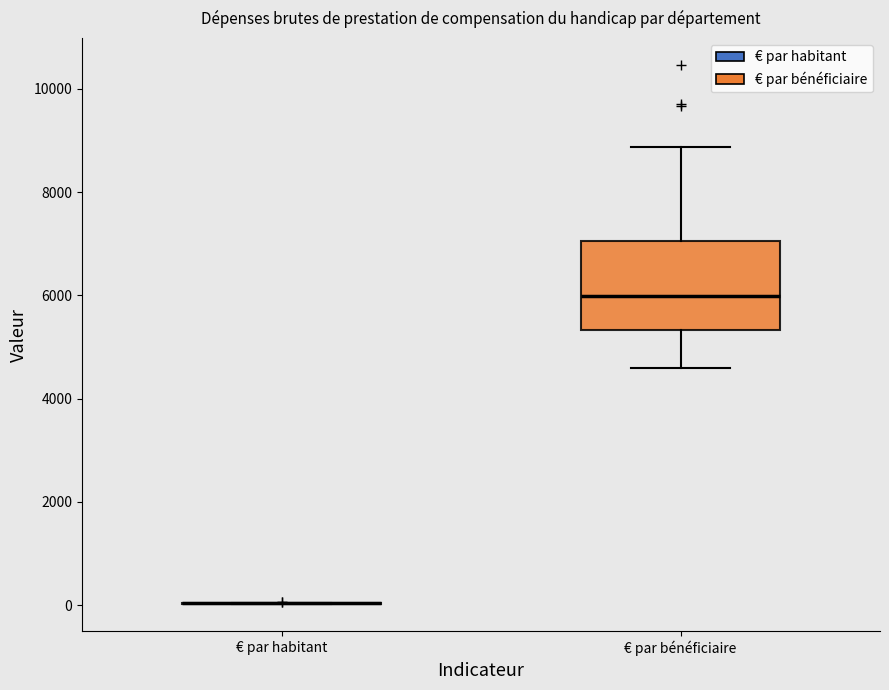

Comparing the boxes themselves (not the whiskers), which one is the tallest?

€ par bénéficiaire